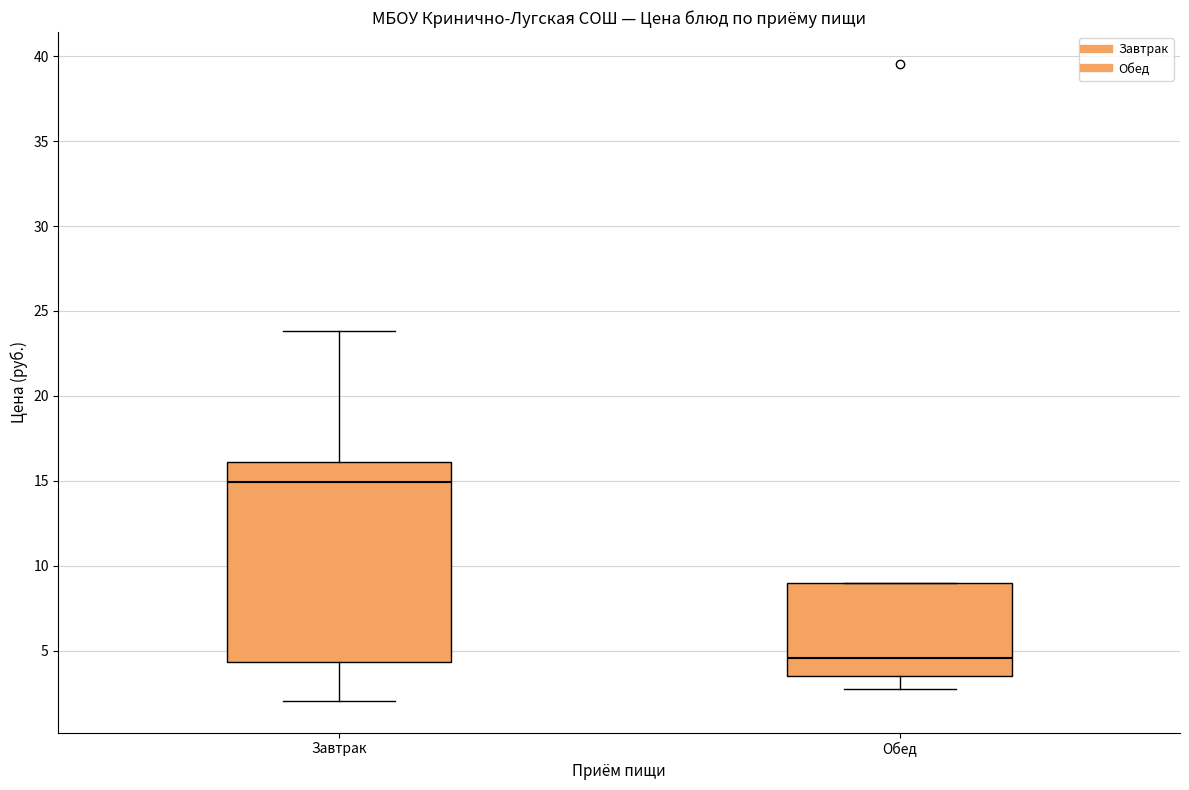

Reading left to right, read every box against the y-axis: the position of its median line, the range the box covers, and the ends of its whiskers. The values are not printed on the chart, so give them approximately, as read against the axis.

Завтрак: median 15.0, box 4.5 to 16.0, whiskers 2.0 to 24.0
Обед: median 4.5, box 3.5 to 9.0, whiskers 2.5 to 9.0